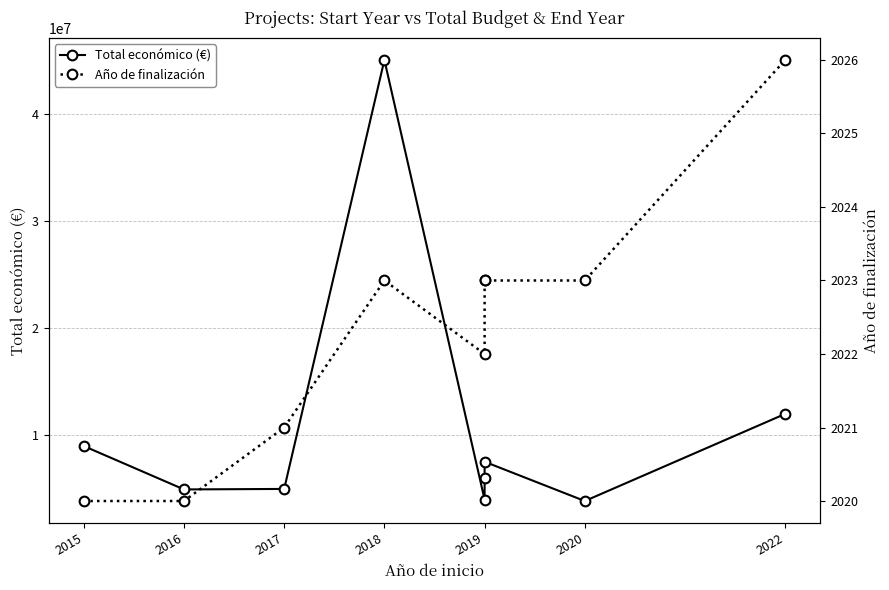

List the series in order of their peak value, lowest first.

Año de finalización, Total económico (€)